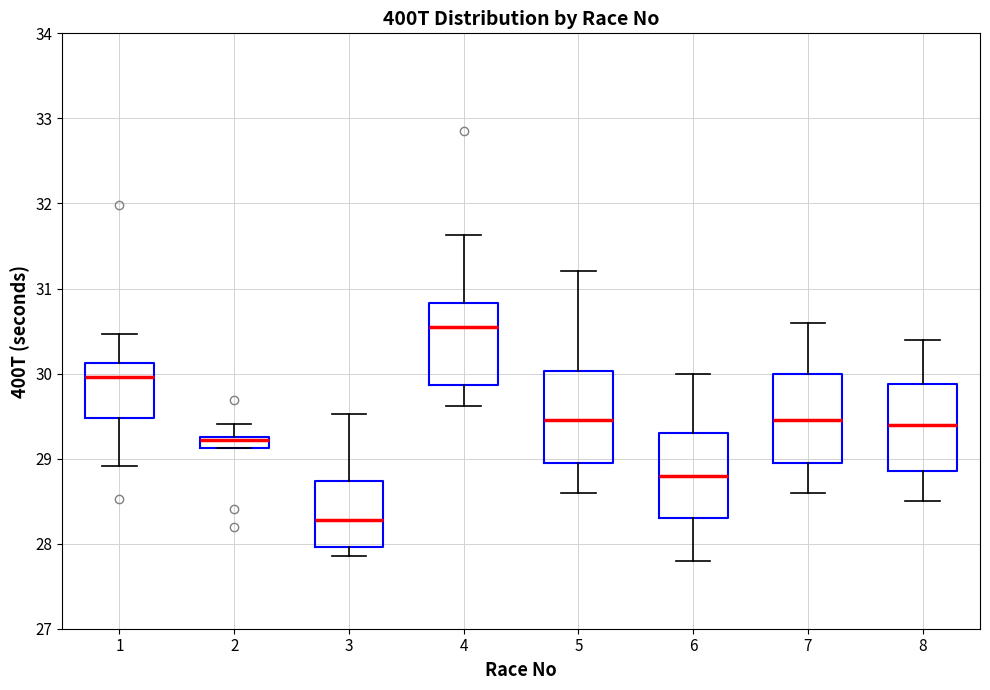

Where is the upper edge of the box at x = 8 on the y-axis? The values are not printed on the chart, so give them approximately, as read against the axis.

29.9